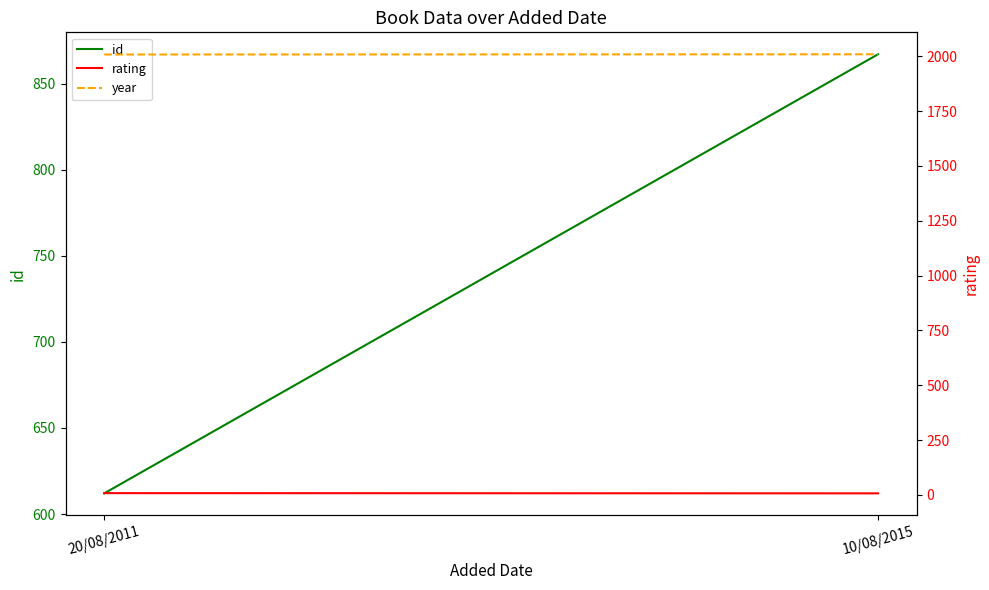

Which category has the highest value in the id series?

10/08/2015